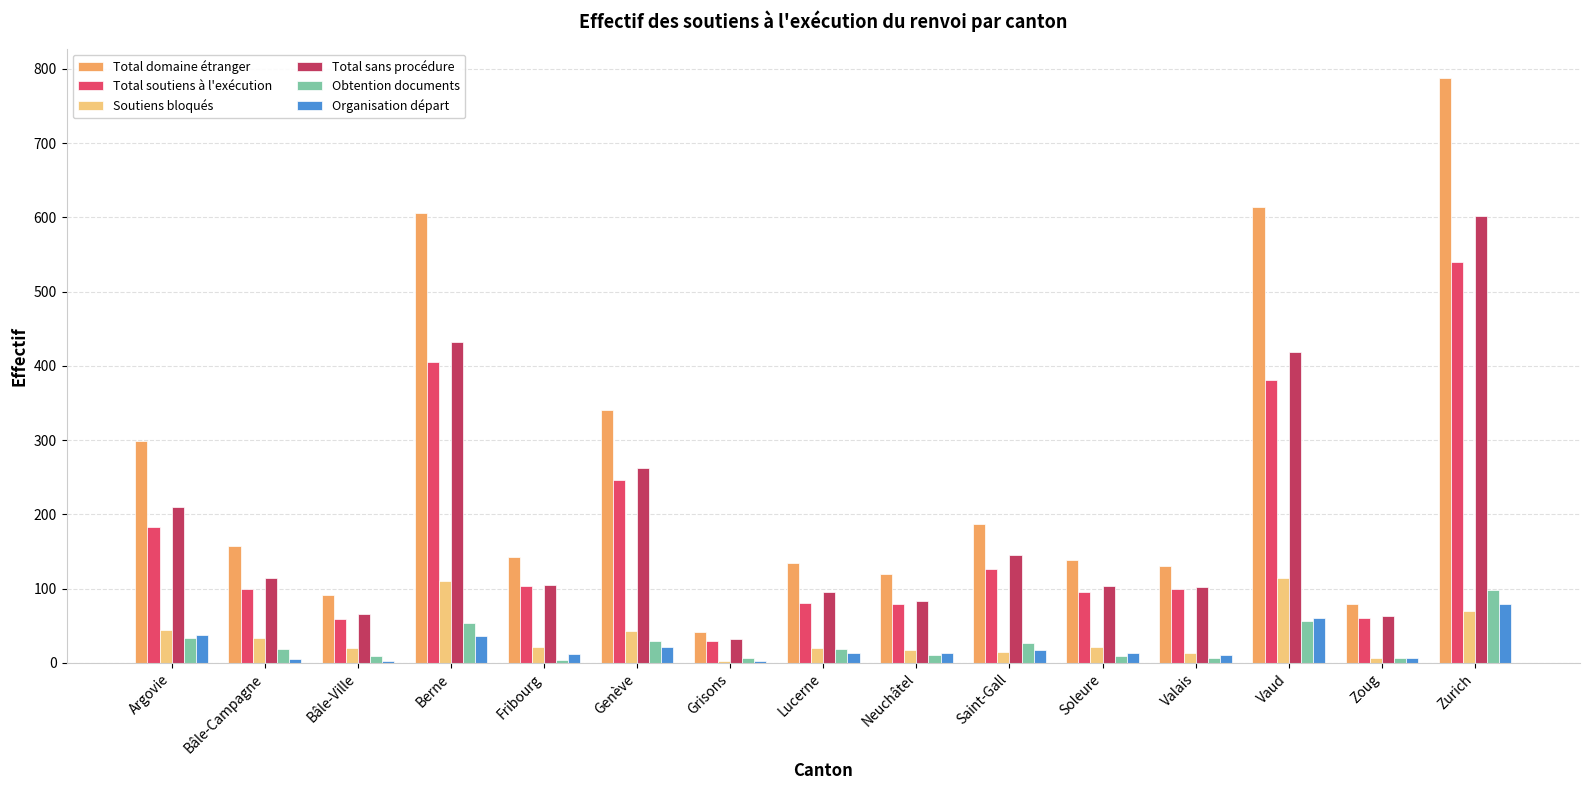

Between Lucerne and Zurich, which series saw the biggest shift?

Total domaine étranger